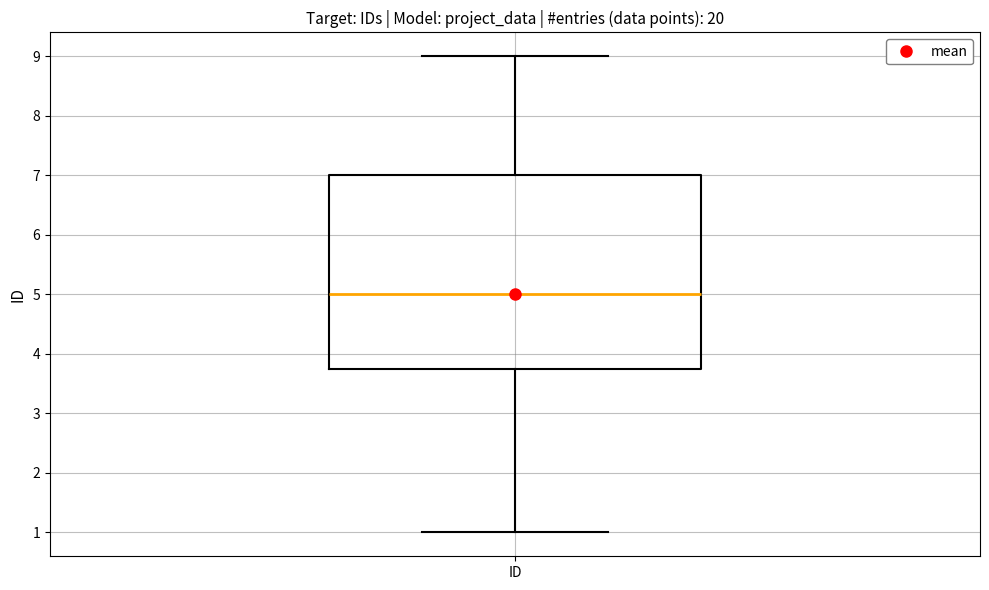

Read this box plot against the y-axis: the position of the median line, the range covered by the box, and the ends of both whiskers. The values are not printed on the chart, so give them approximately, as read against the axis.

median 5.0, box 3.8 to 7.0, whiskers 1.0 to 9.0